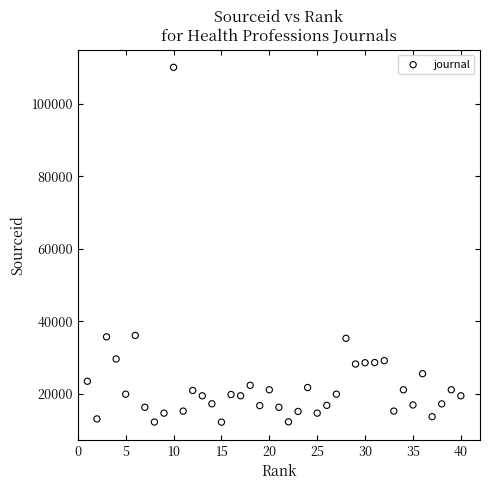

What is the range of X values (max minus min)?

39.0